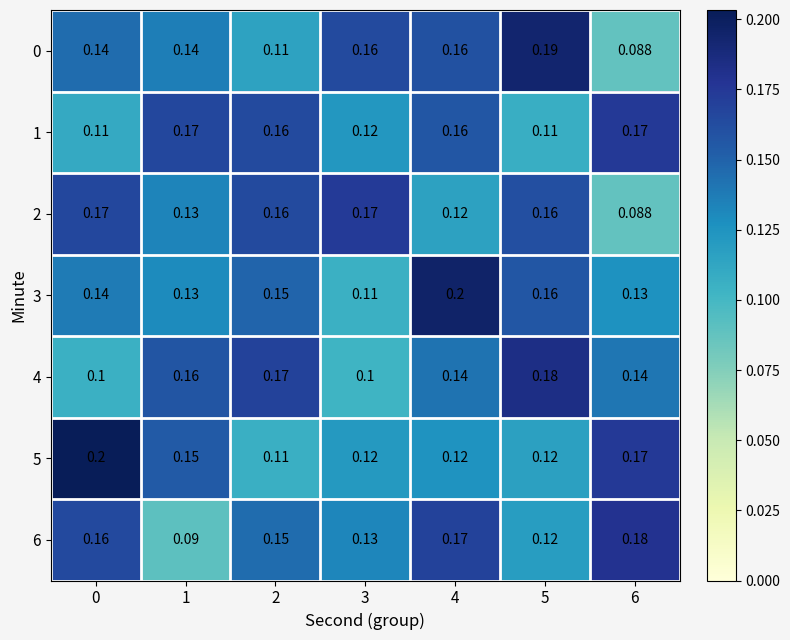

Is the value of 0 at 5 greater than the value of 6 at 6?

Yes